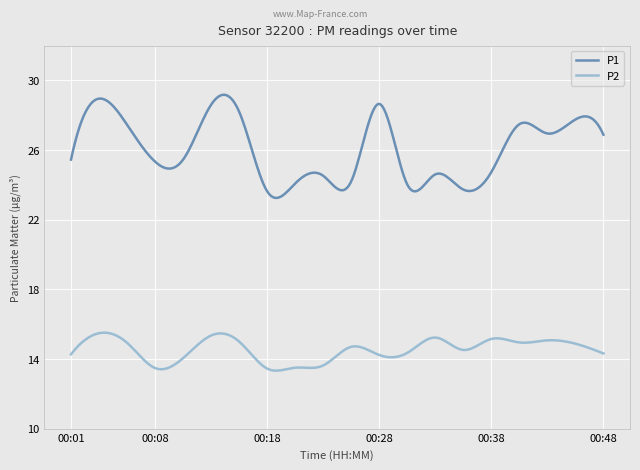

List the series in order of their peak value, lowest first.

P2, P1